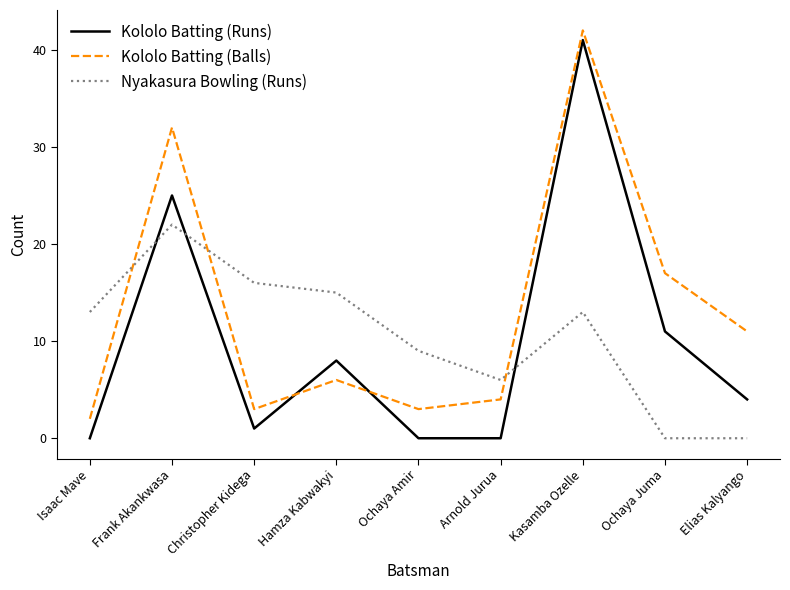

What position from the right is Arnold Jurua?

4